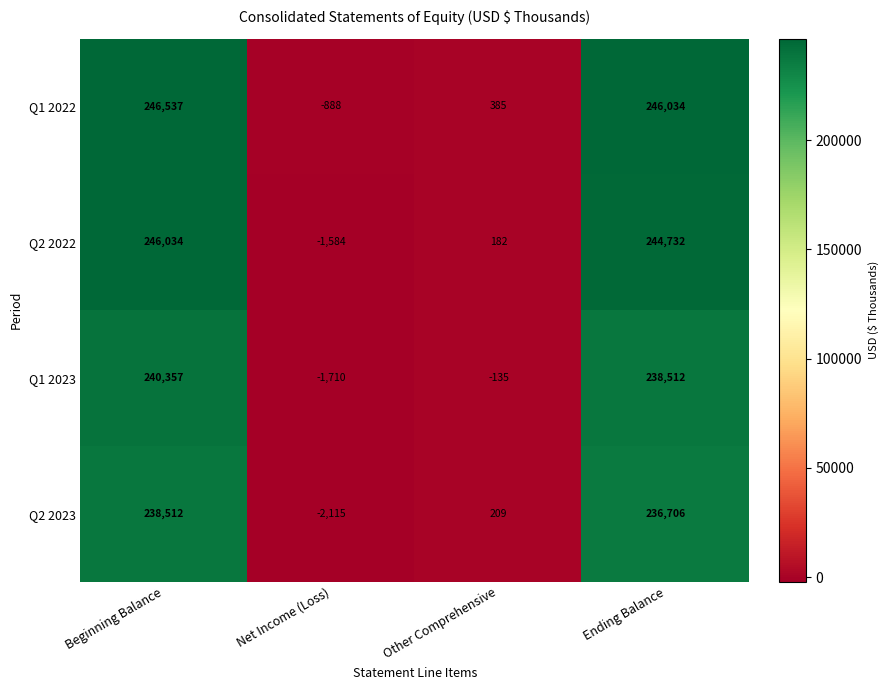

List the series in order of their peak value, lowest first.

Q2 2023, Q1 2023, Q2 2022, Q1 2022